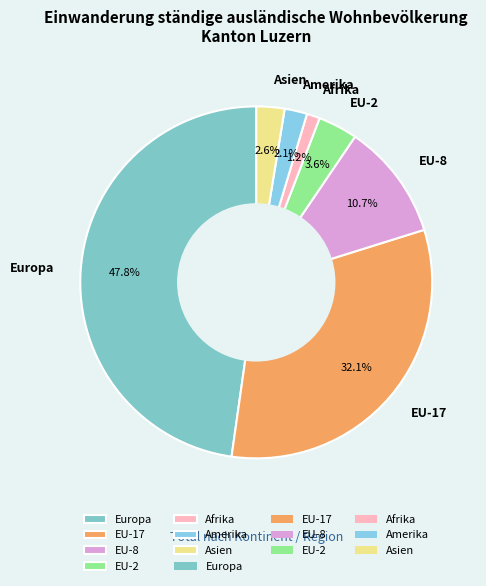

Which slice is the largest?

Europa